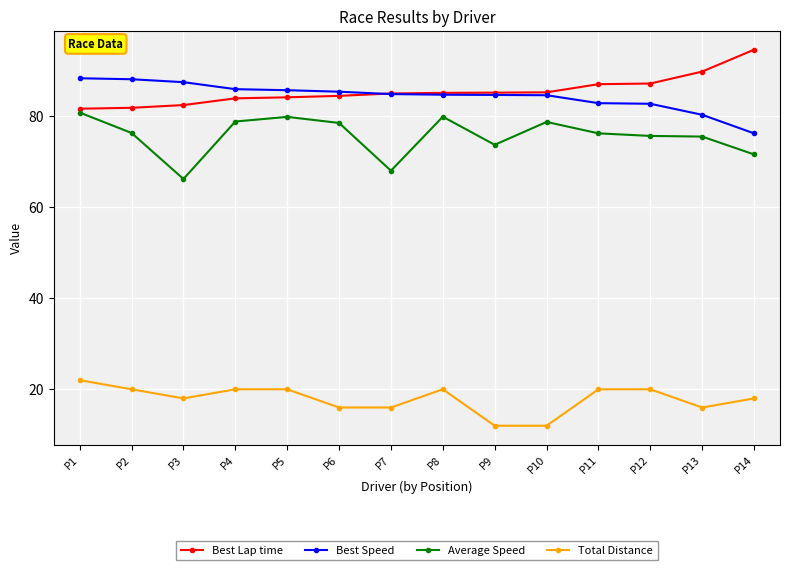

What is the maximum value for Best Lap time?

94.5